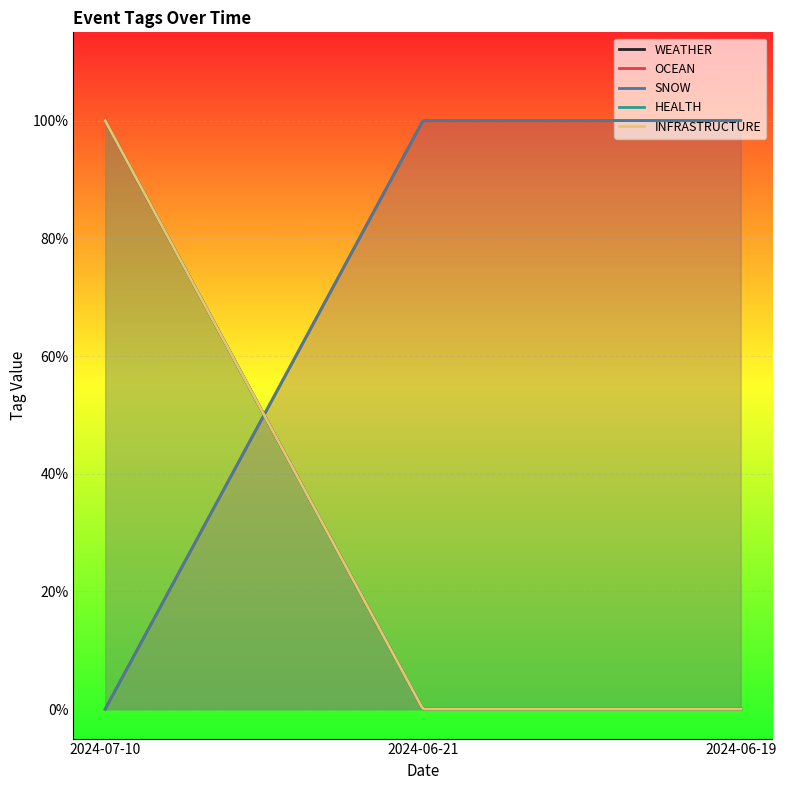

How many lines are shown in the chart?

5